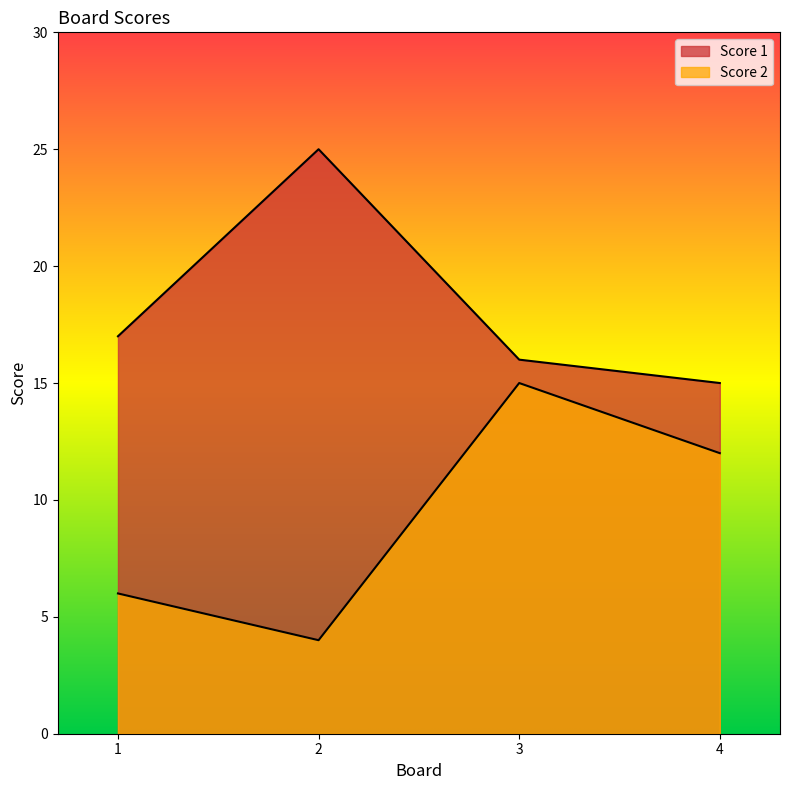

What is the sum of the Score 2 values at 1 and 2?

10